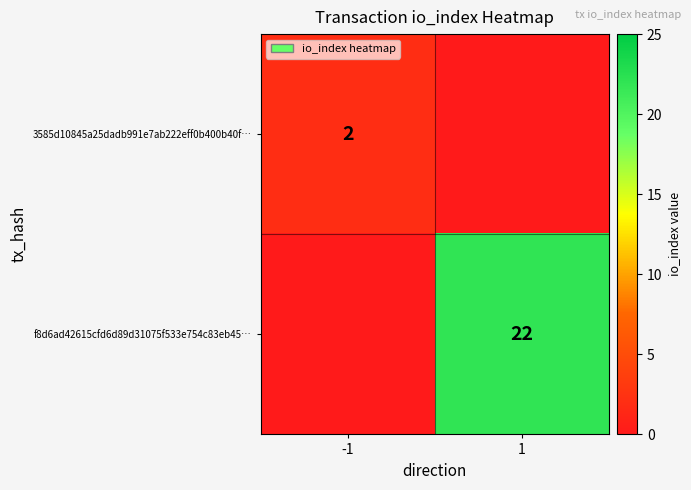

The value of 3585d10845a25dadb991e7ab222eff0b400b40f… at -1 is 2. True or false?

True